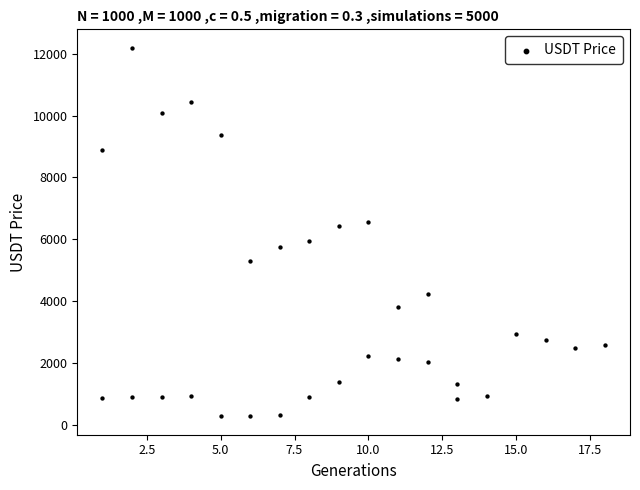

What is the range of X values (max minus min)?

17.0